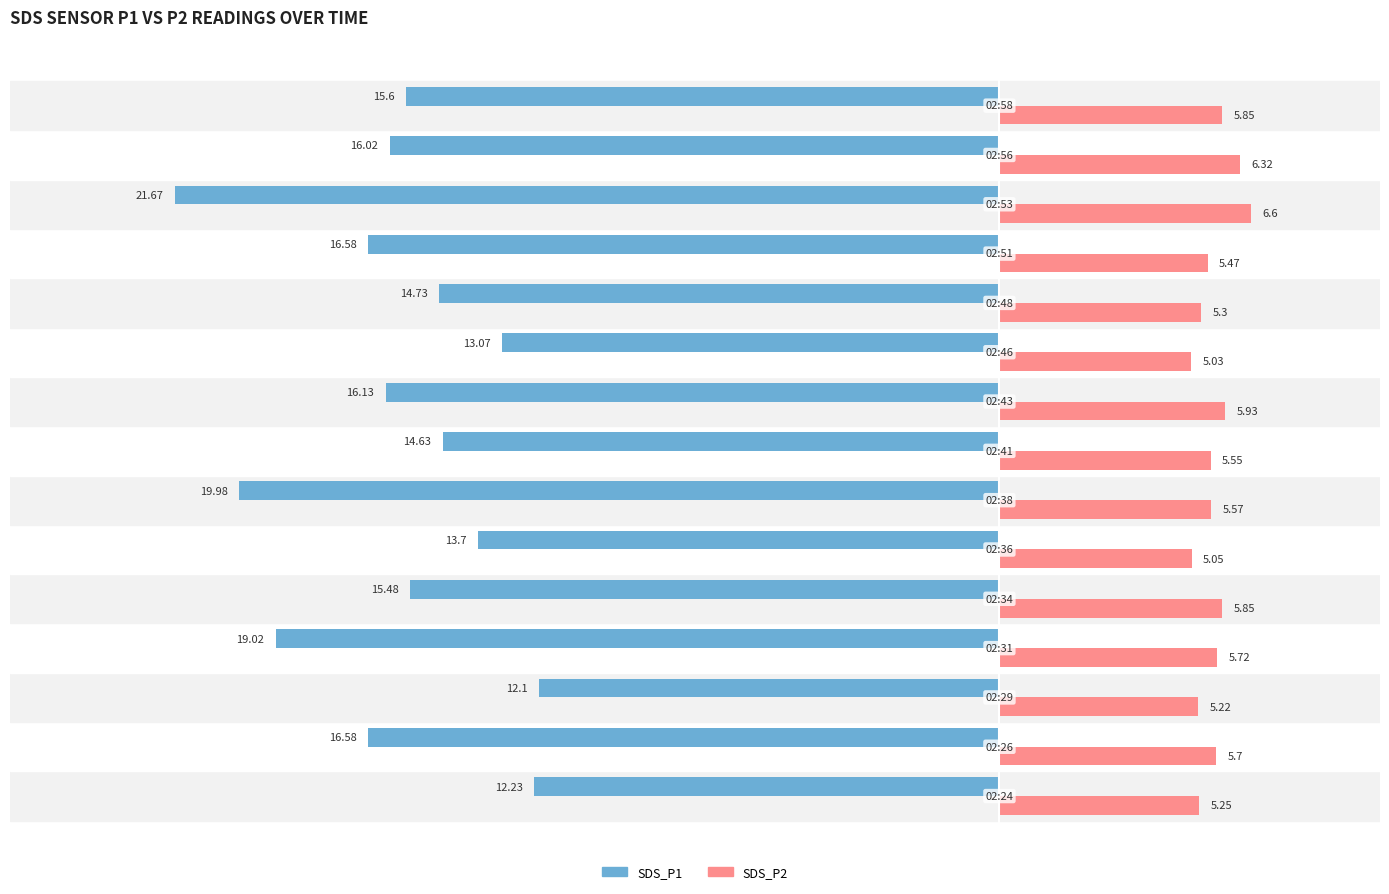

What is the difference between the second highest and minimum values in the SDS_P2 series?

1.3